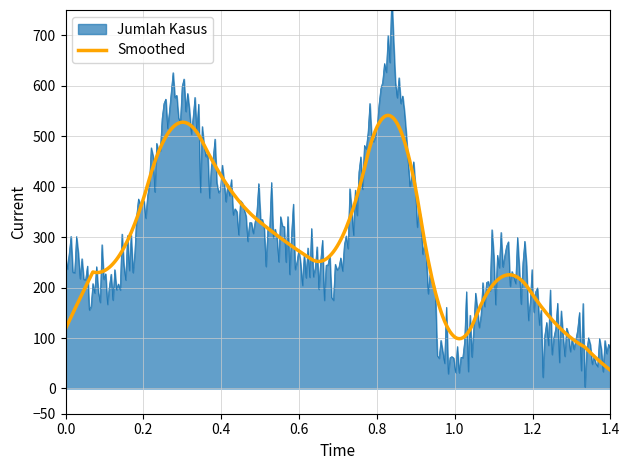

How many lines are shown in the chart?

2